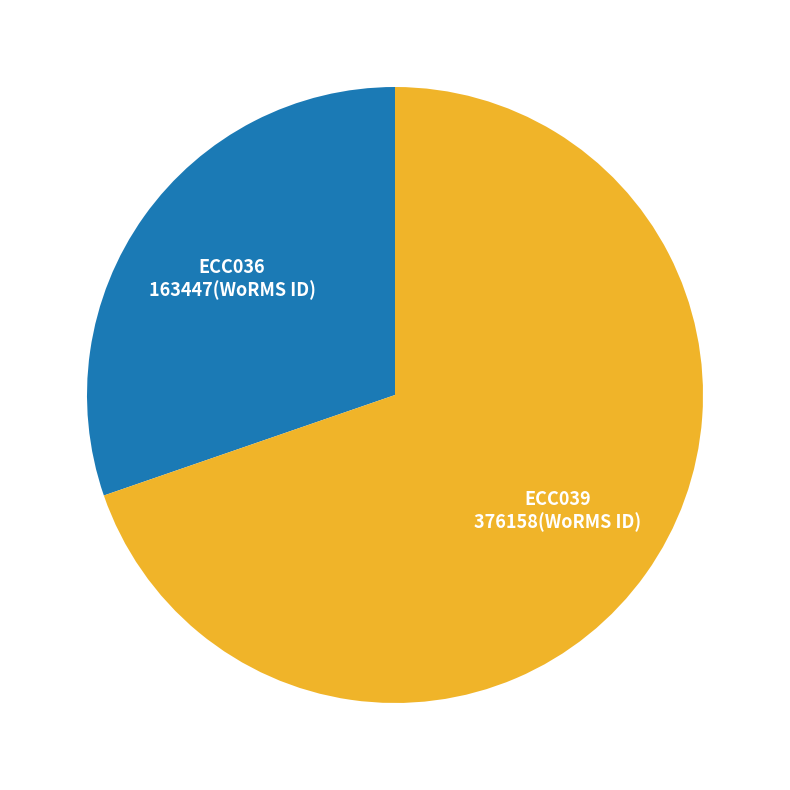

Is there a majority slice in this chart?

Yes